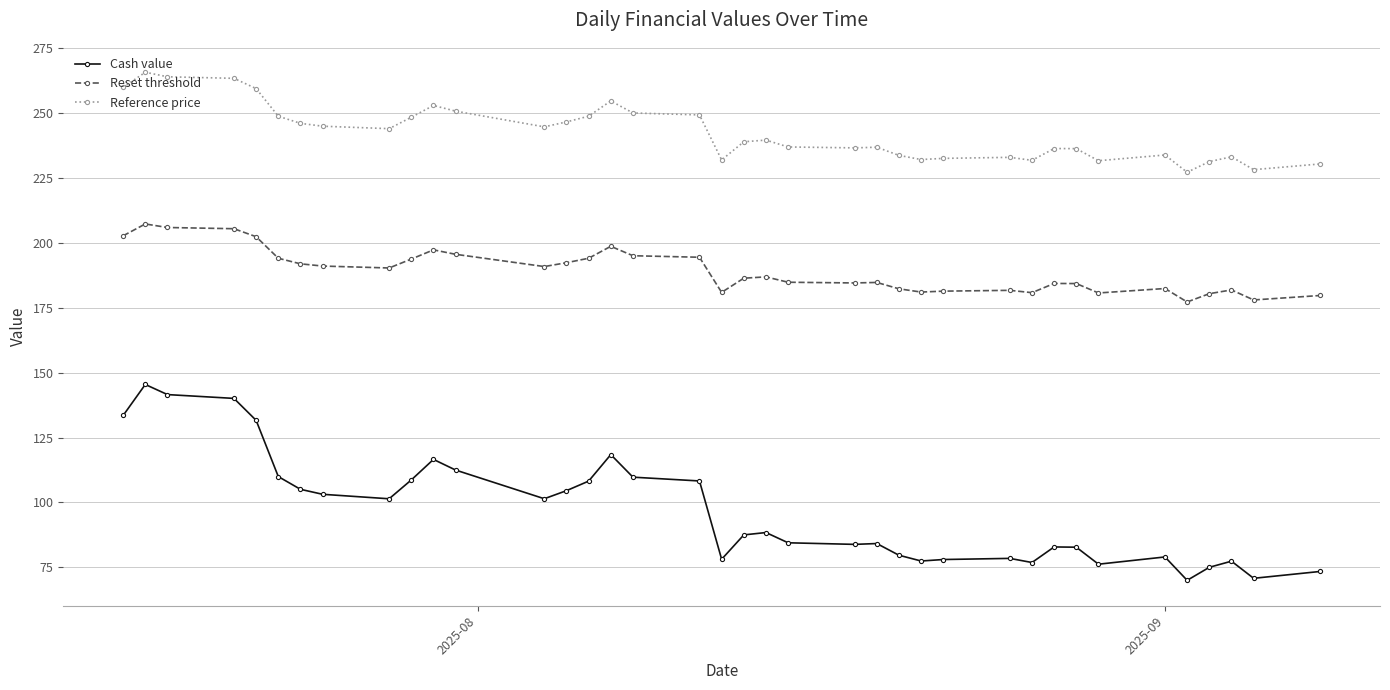

What is the average value of the Reference price series?

242.5